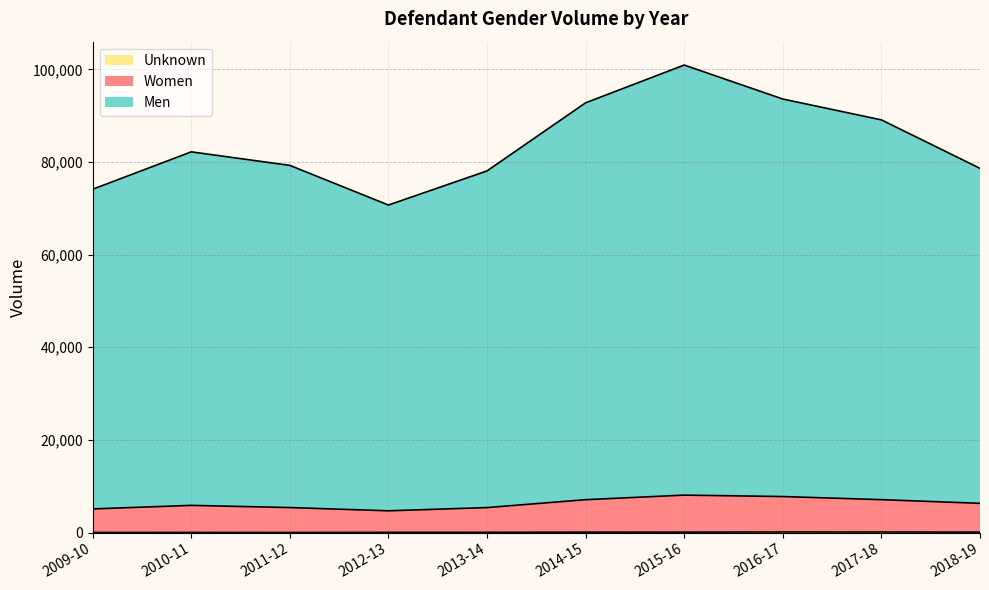

List the labels in order of Men value, smallest first.

2012-13, 2009-10, 2013-14, 2018-19, 2011-12, 2010-11, 2017-18, 2014-15, 2016-17, 2015-16